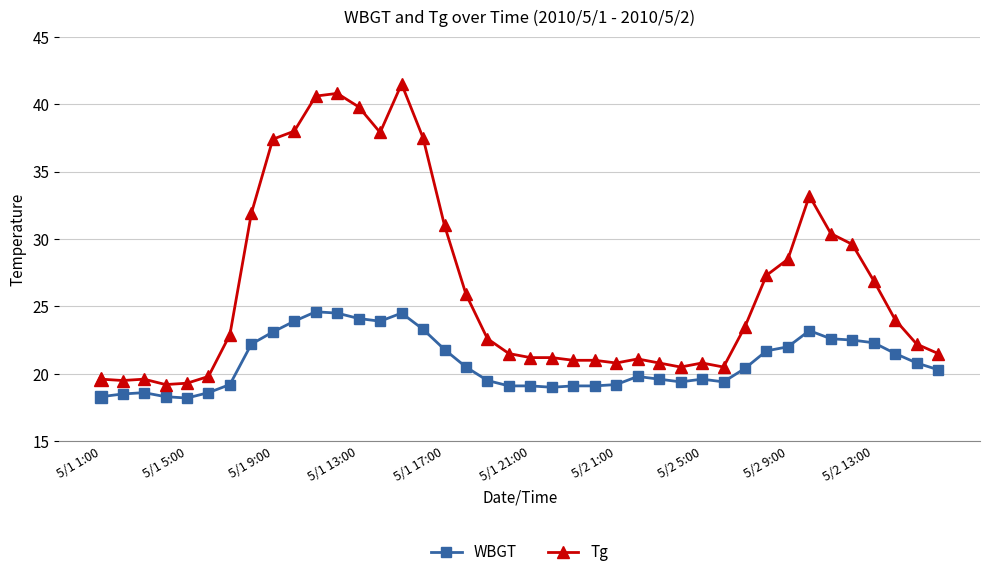

List the series in order of their peak value, lowest first.

WBGT, Tg